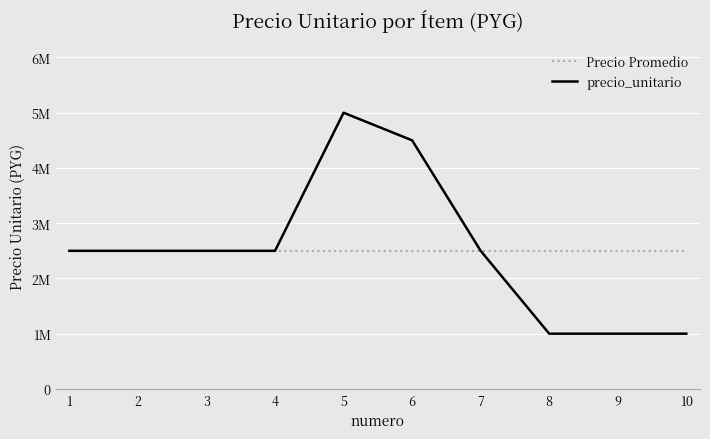

What is the average value of the Precio Promedio series?

2500000